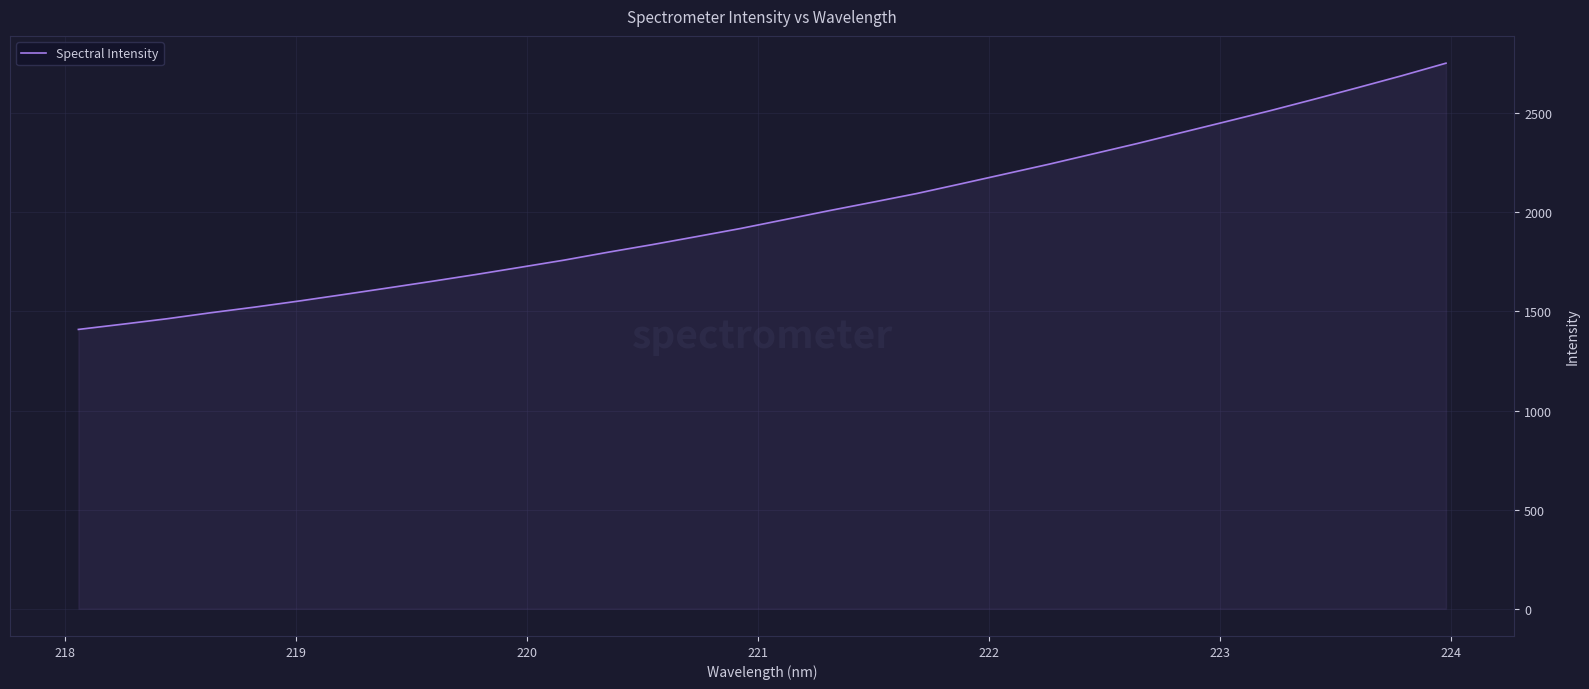

What is the difference between the maximum and minimum values?

1343.6